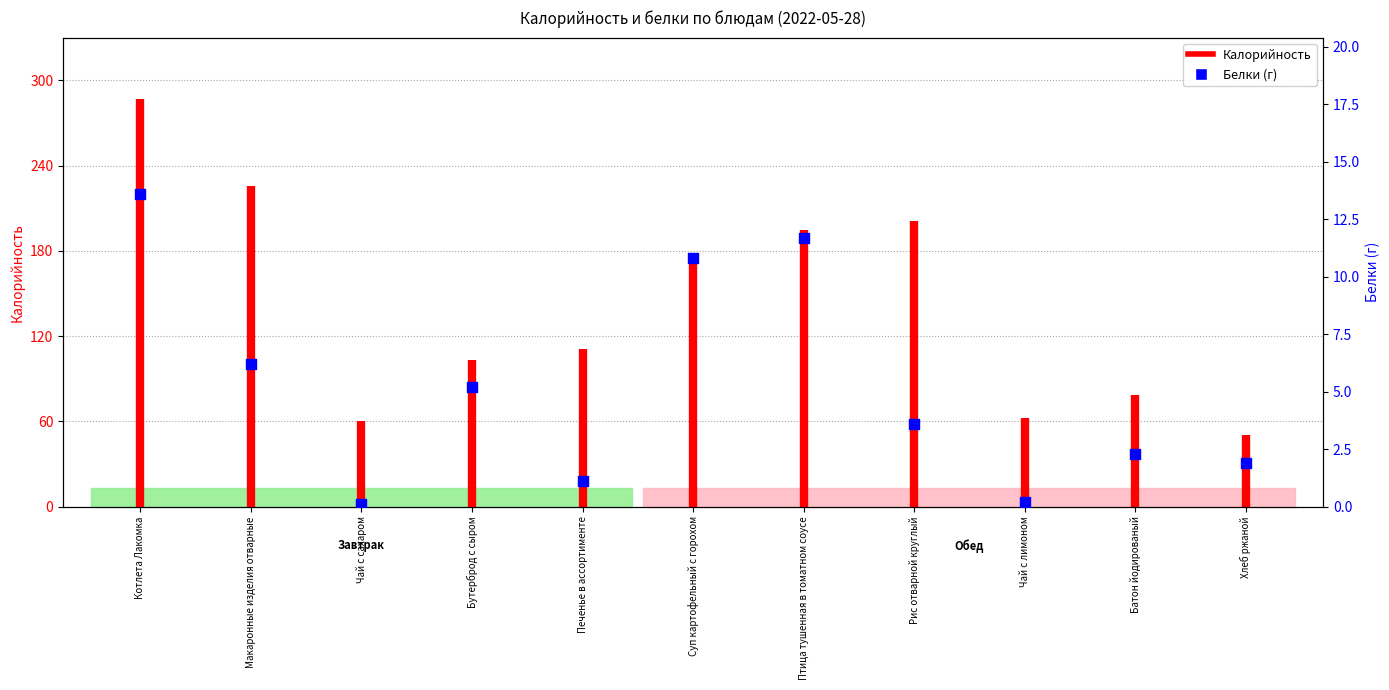

What is the change in value from Котлета Лакомка to Чай с лимоном?

-13.4